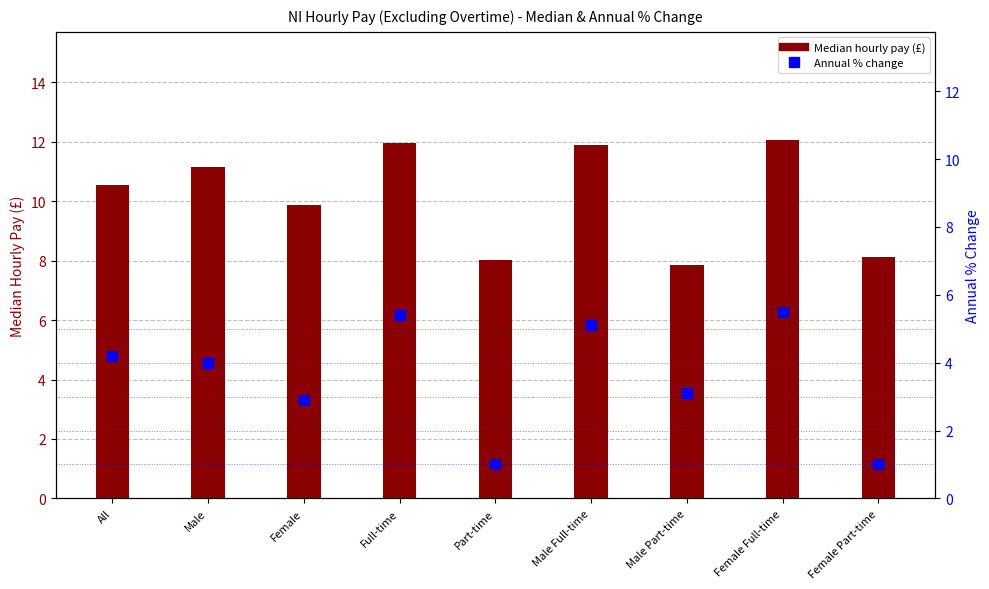

At which category is the sum across all series the highest?

Female Full-time